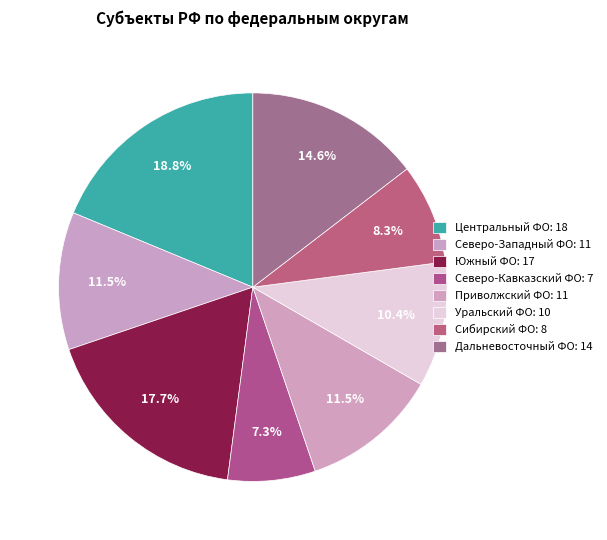

How much of the chart is everything except Северо-Западный ФО?

88.5%